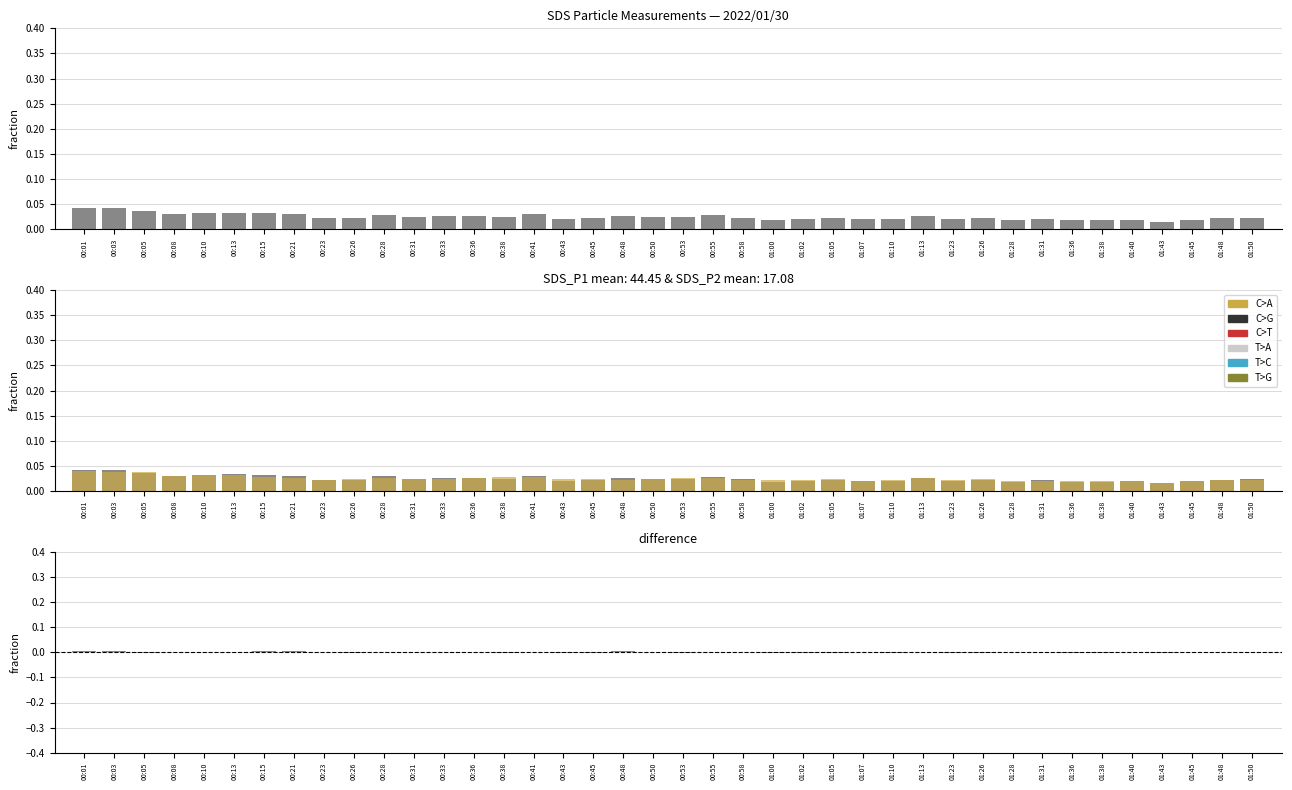

What is the label of the 22nd bar from the right?

00:48